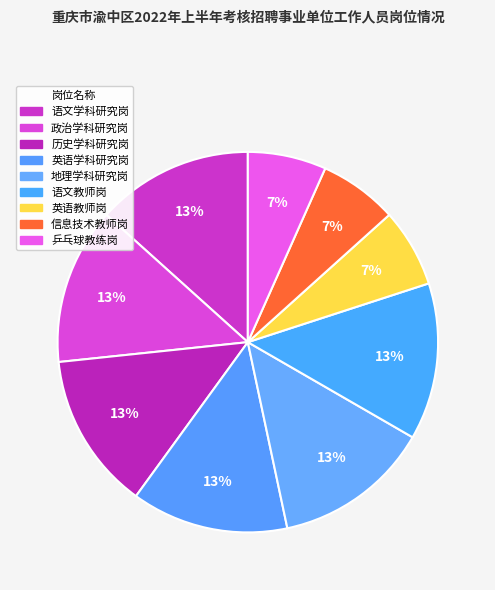

To the nearest percent, what is the combined percentage of 地理学科研究岗 and 语文学科研究岗?

27%